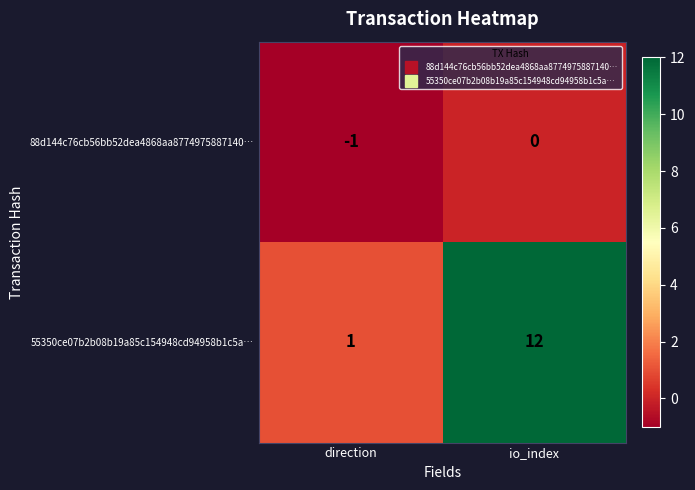

The value of 55350ce07b2b08b19a85c154948cd94958b1c5a… at io_index is 6. True or false?

False